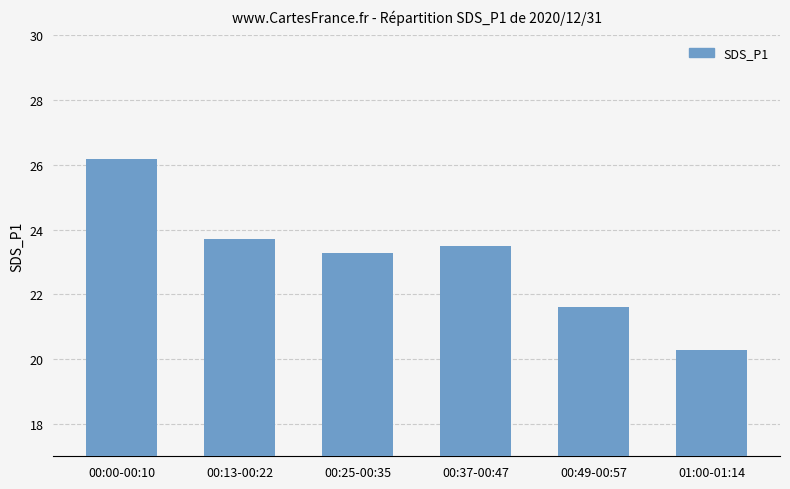

Approximately how many times larger is the value at 00:25-00:35 compared to 00:13-00:22?

1.0